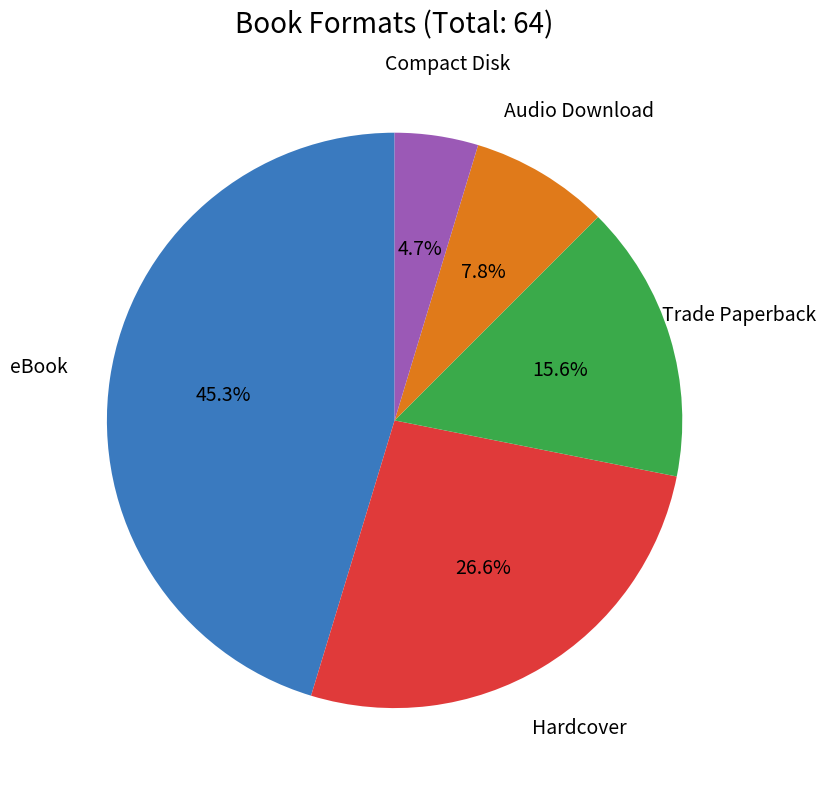

To the nearest percent, what percentage of the pie is Compact Disk?

5%